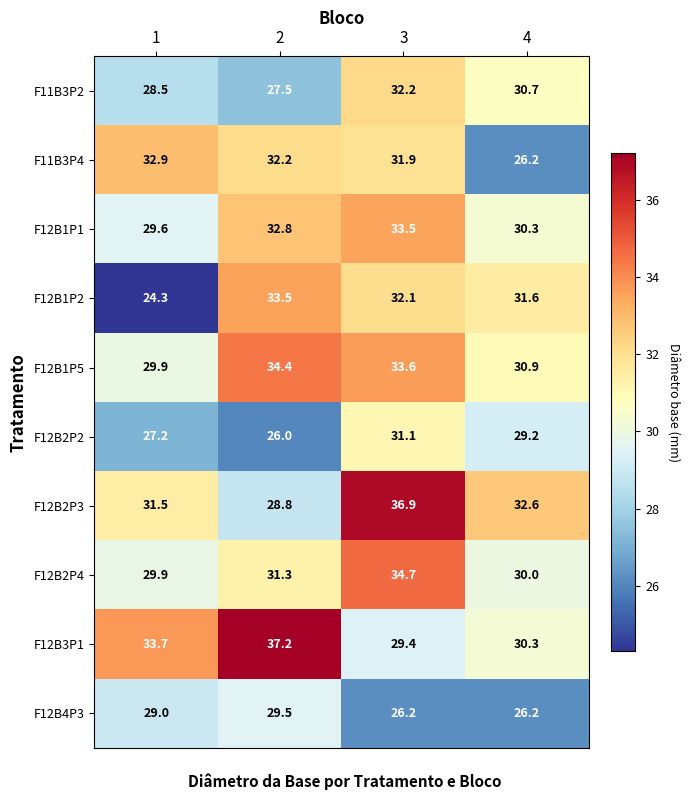

Which series has the widest spread of values?

F12B1P2